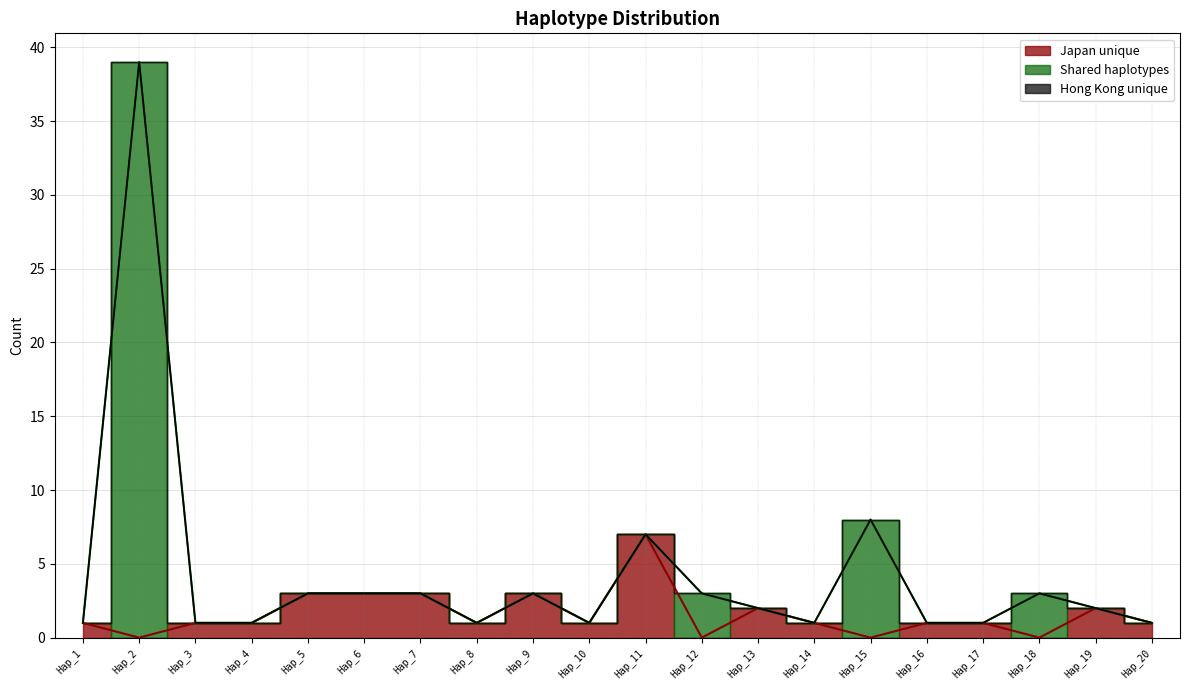

At which category is the sum across all series the highest?

Hap_2